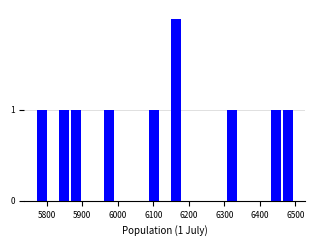

Read against the x-axis, roughly where is the centre of the tallest bar?

6160